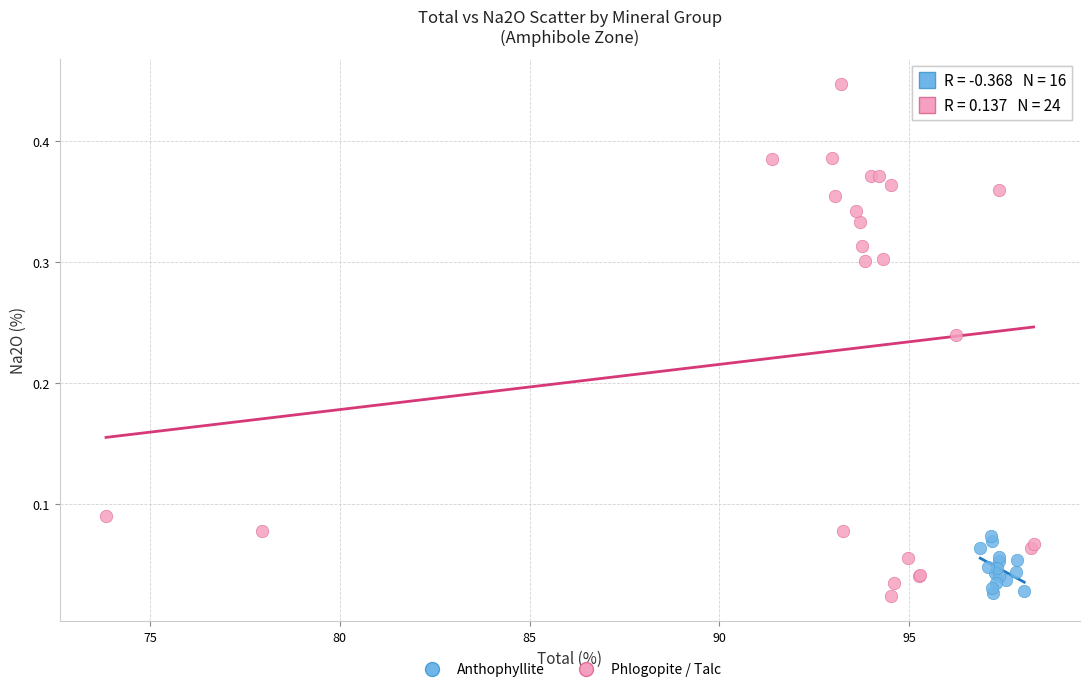

Which series has the widest spread of Y values?

Phlogopite / Talc